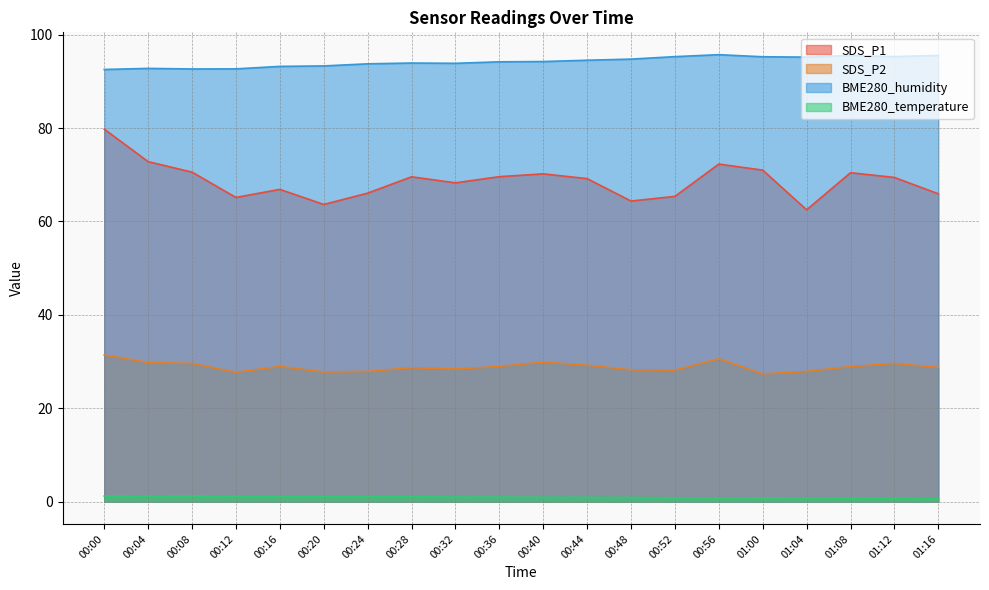

The value of BME280_humidity at 00:48 is 127.5. True or false?

False